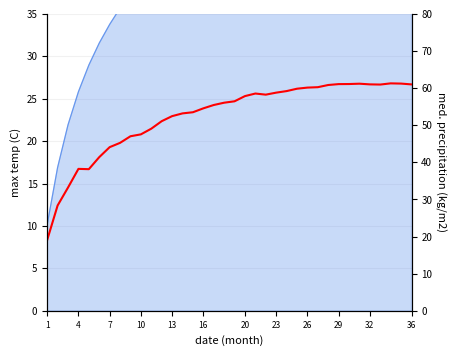

Reading left to right, list all the values displayed in this chart.

19.1	28.4	33.2	38.2	38.2	41.4	44.1	45.2	47.0	47.5	49.1	51.1	52.5	53.2	53.5	54.5	55.5	56.1	56.5	57.9	58.5	58.2	58.8	59.2	59.8	60.1	60.2	60.8	61.1	61.1	61.2	61.0	61.0	61.3	61.2	61.0